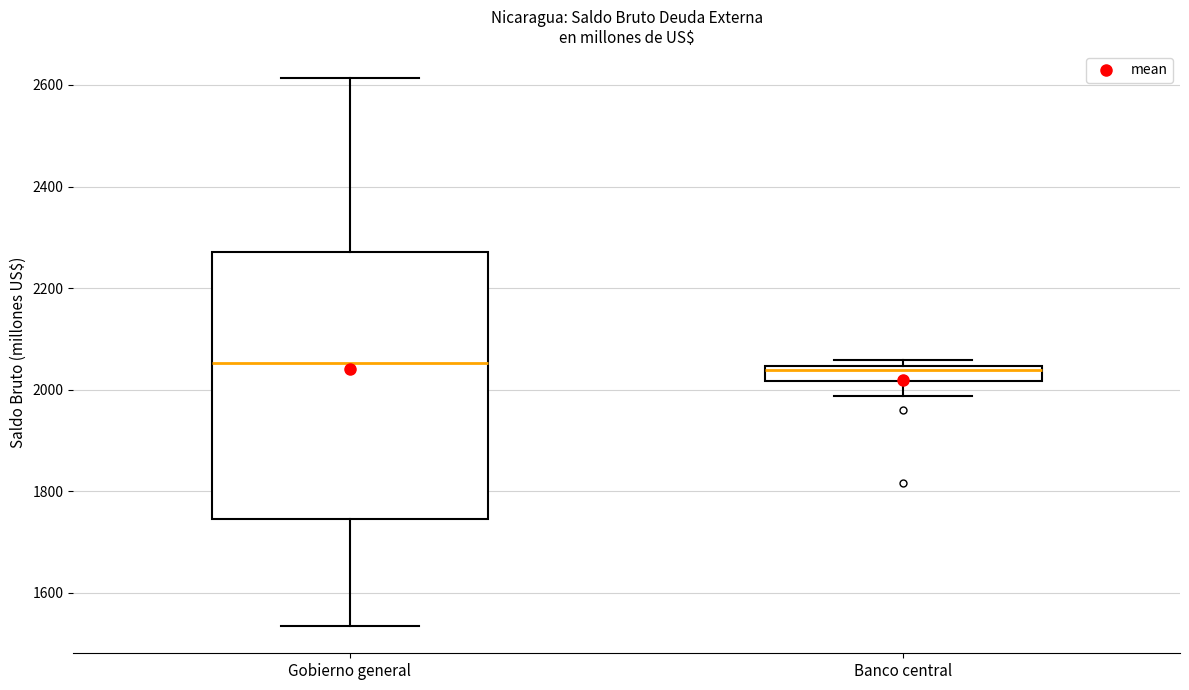

Where is the upper edge of the box for Banco central on the y-axis? The values are not printed on the chart, so give them approximately, as read against the axis.

2040